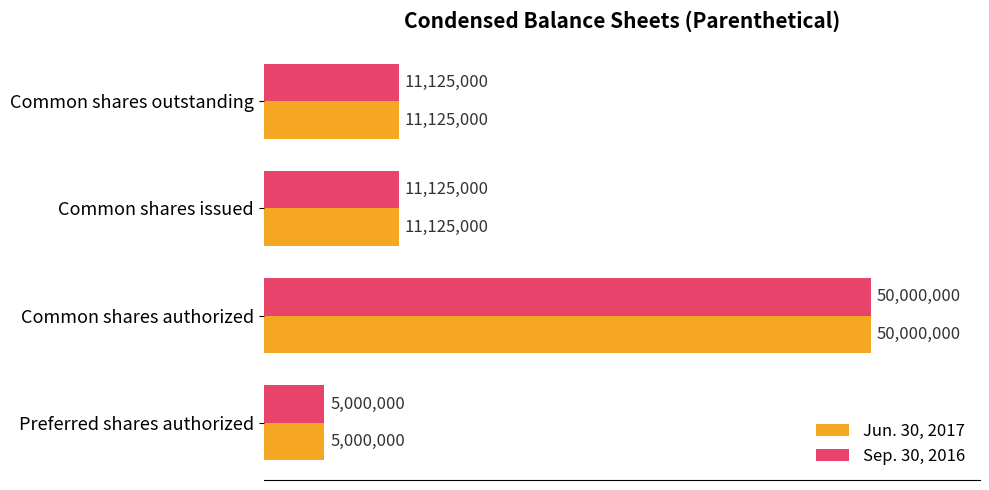

What are all the series names shown in the legend?

Jun. 30, 2017, Sep. 30, 2016